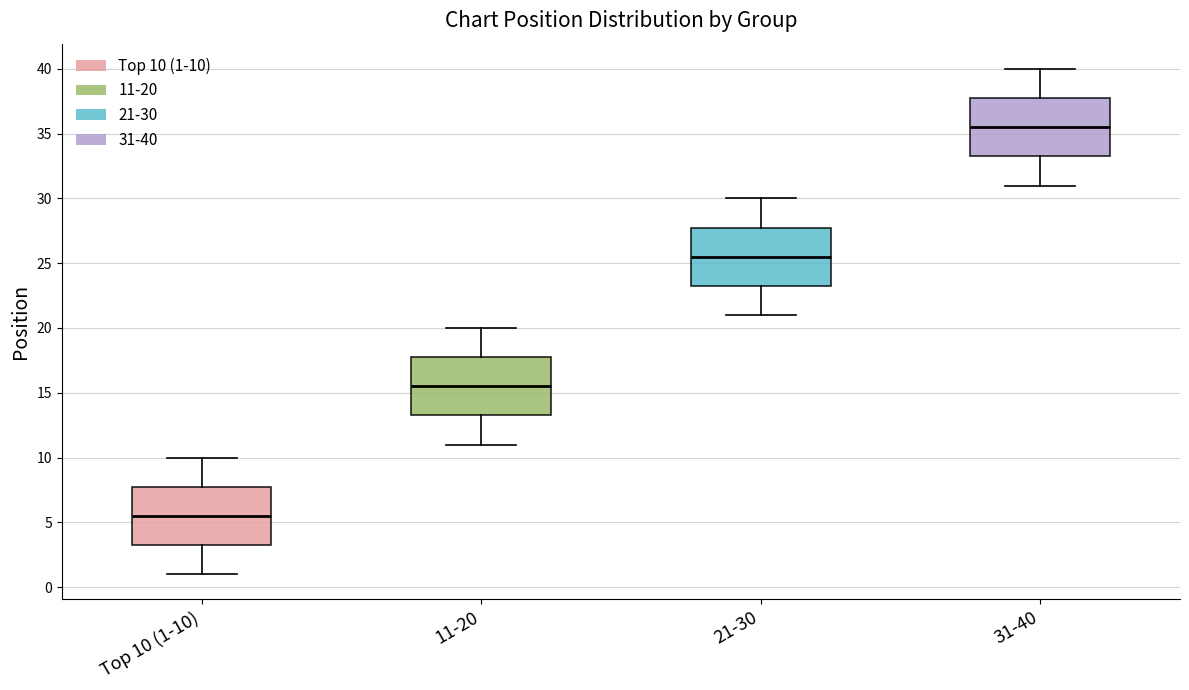

Reading left to right, transcribe this box plot: for each box, give where its median line is, the range the box spans, and where its two whiskers end, as read against the y-axis. The values are not printed on the chart, so give them approximately, as read against the axis.

Top 10 (1-10): median 5.5, box 3.5 to 8.0, whiskers 1.0 to 10.0
11-20: median 15.5, box 13.5 to 18.0, whiskers 11.0 to 20.0
21-30: median 25.5, box 23.5 to 28.0, whiskers 21.0 to 30.0
31-40: median 35.5, box 33.5 to 38.0, whiskers 31.0 to 40.0